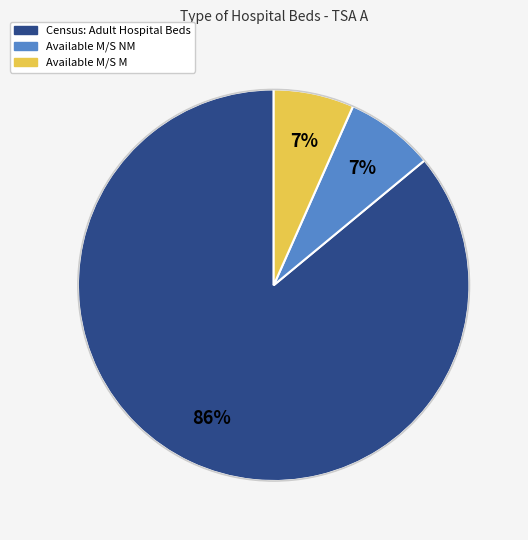

Count the number of slices in the pie.

3